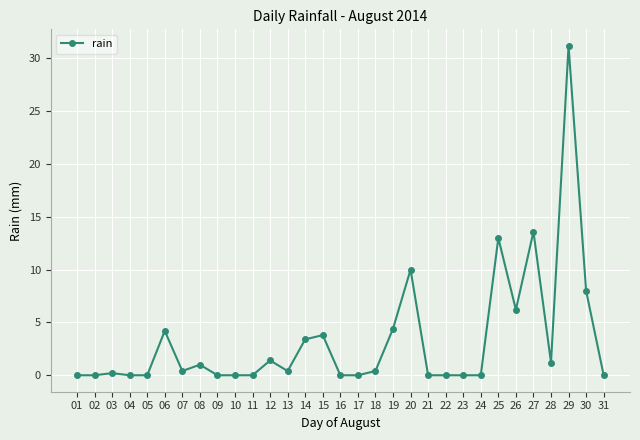

At which label is the value closest to 15?

27